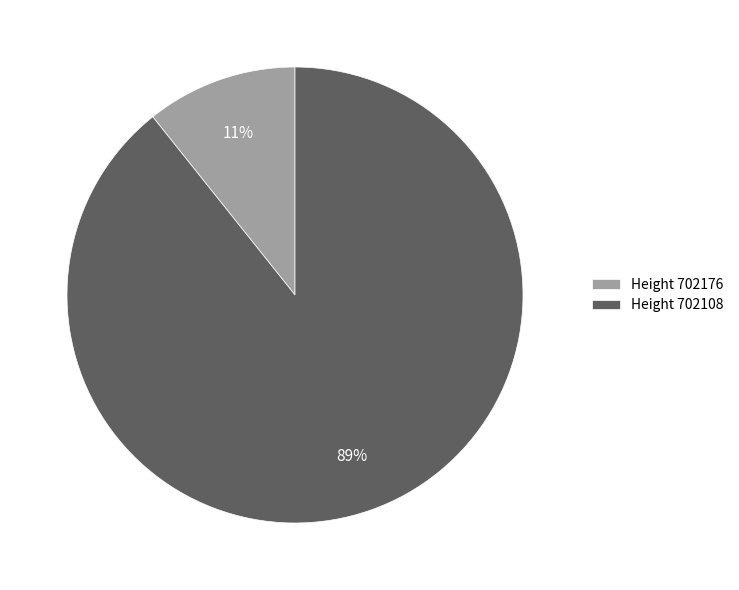

How many slices are in this pie chart?

2